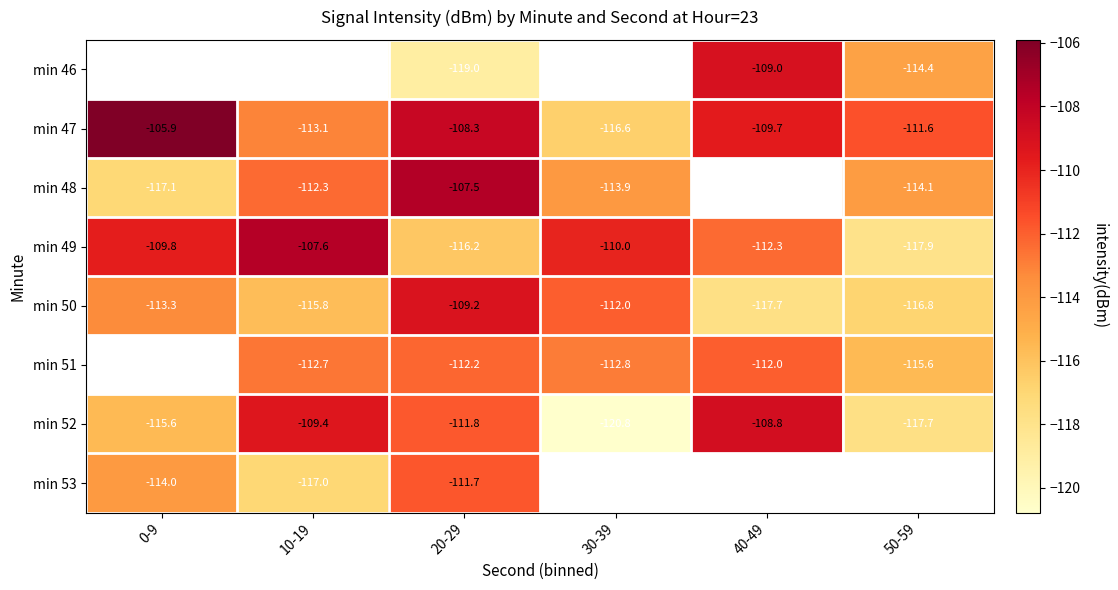

What is the sum of the min 50 values at 50-59 and 10-19?

-232.6